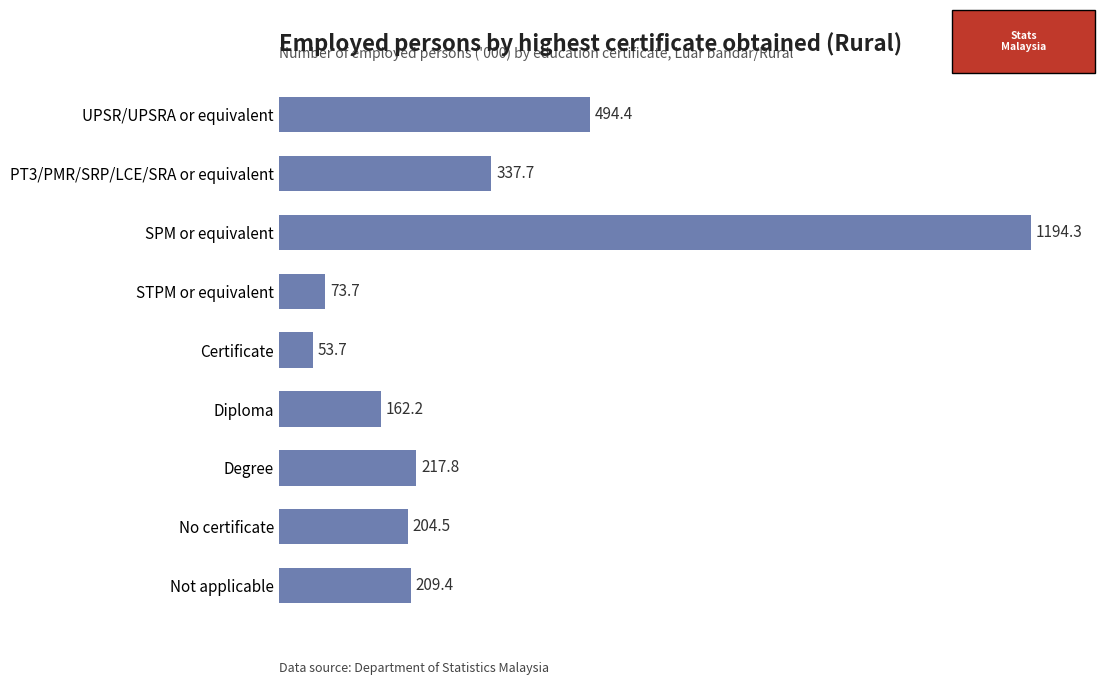

What is the average value?

327.5